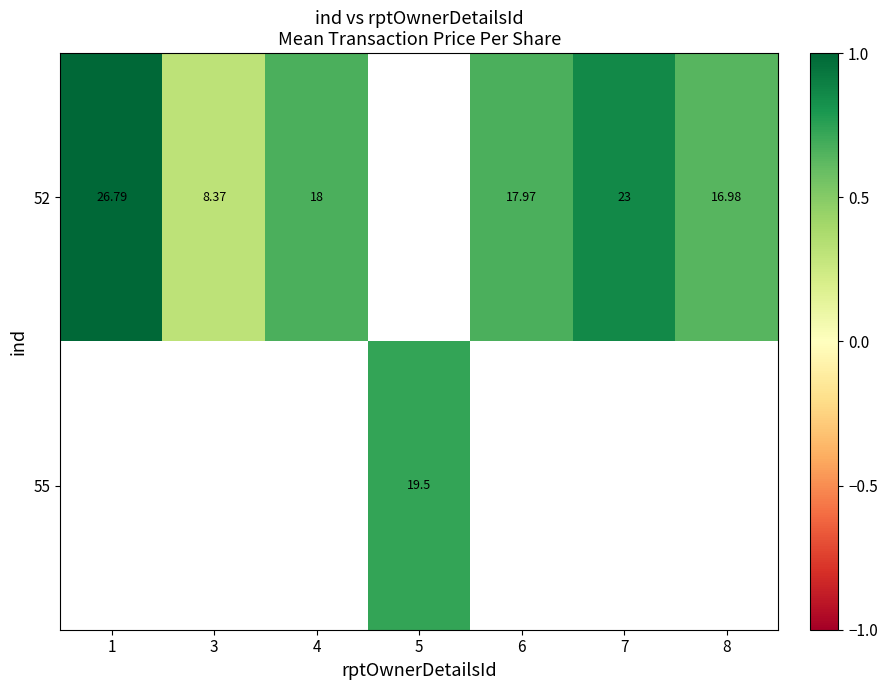

What is the greatest value displayed?

1.0